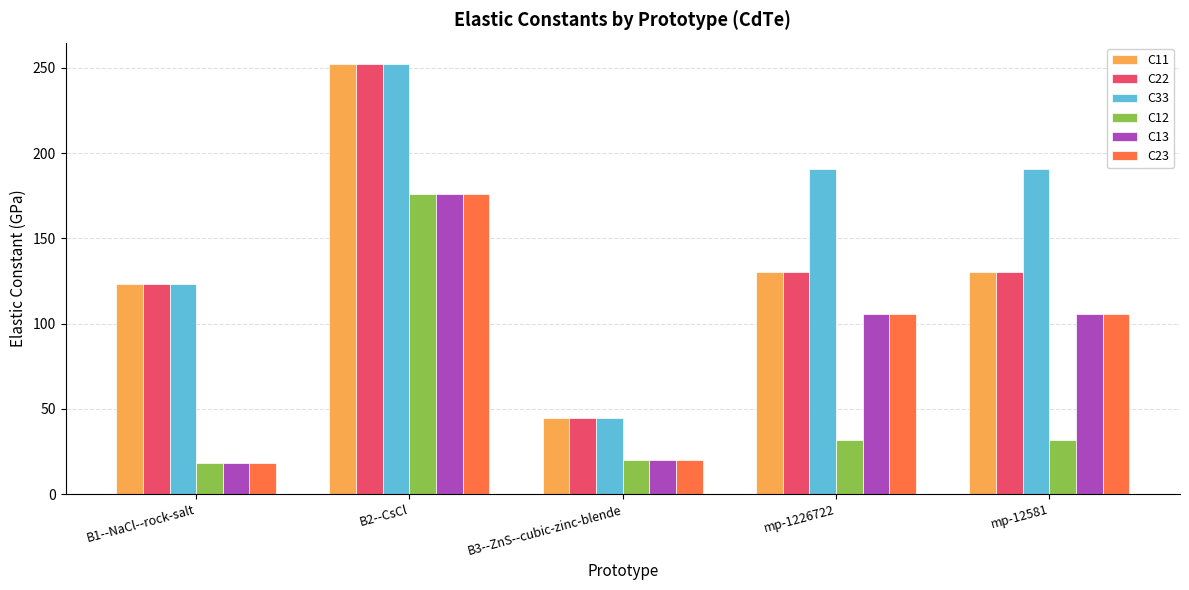

What is the smallest value displayed?

18.1